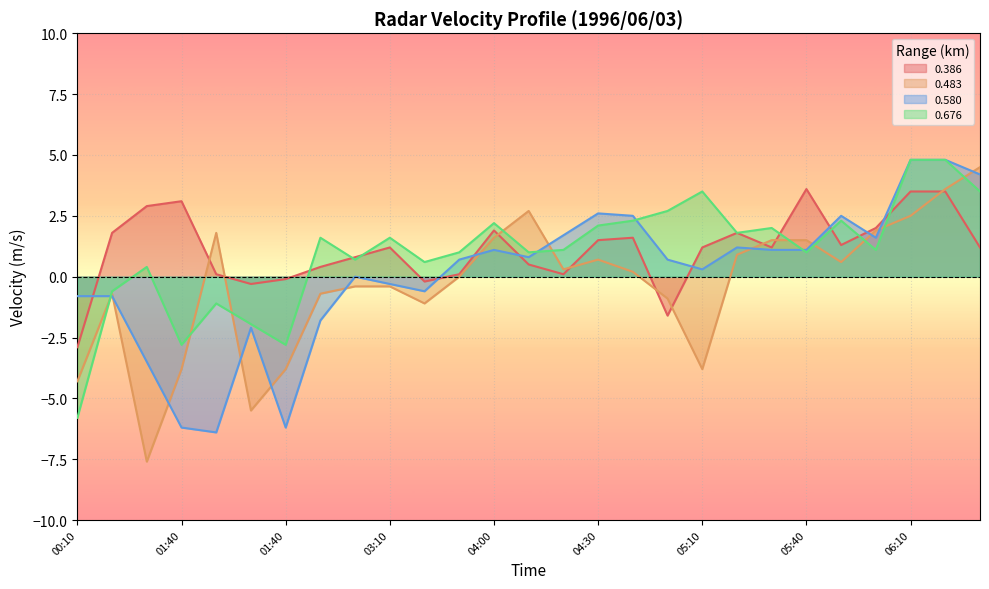

What is the sum of the 0.483 values at 03:50 and 00:30?

-7.6